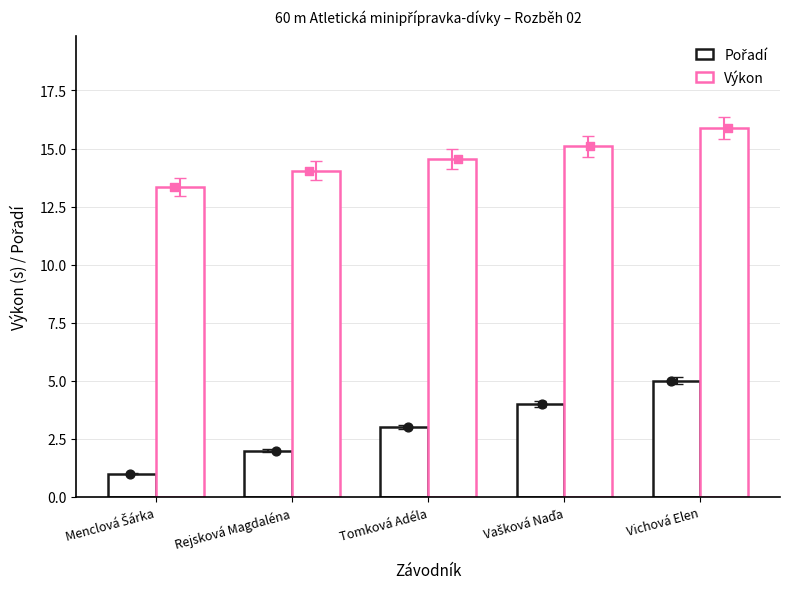

Which series has the largest Y range (max minus min)?

Pořadí